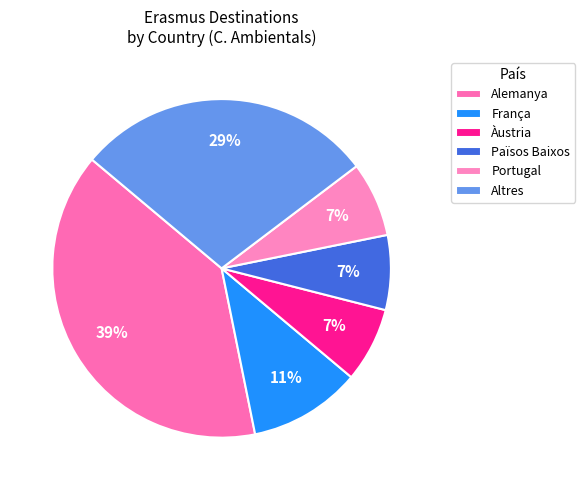

Count the number of slices in the pie.

6